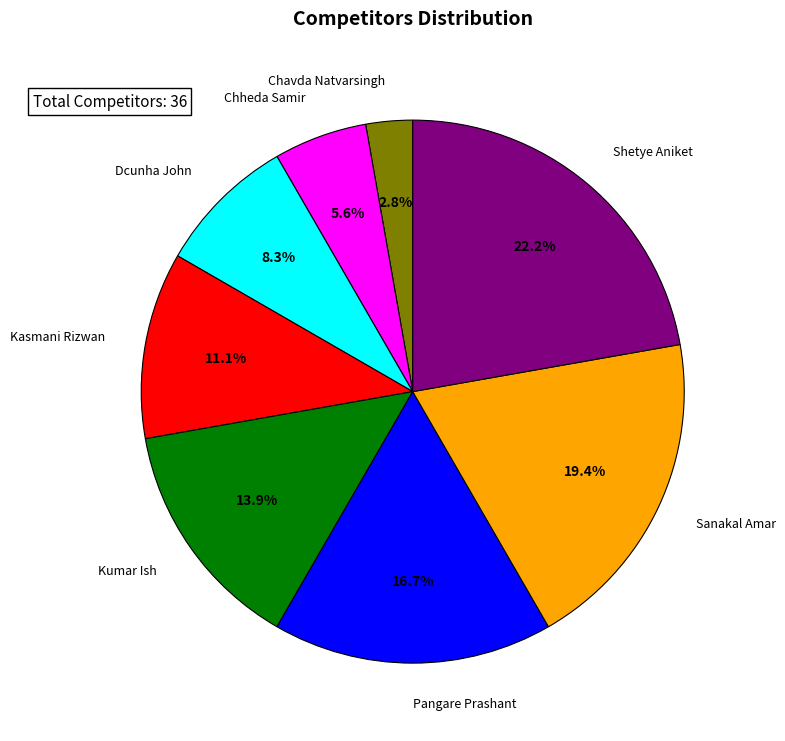

Combined, do Shetye Aniket and Kumar Ish account for over 50%?

No